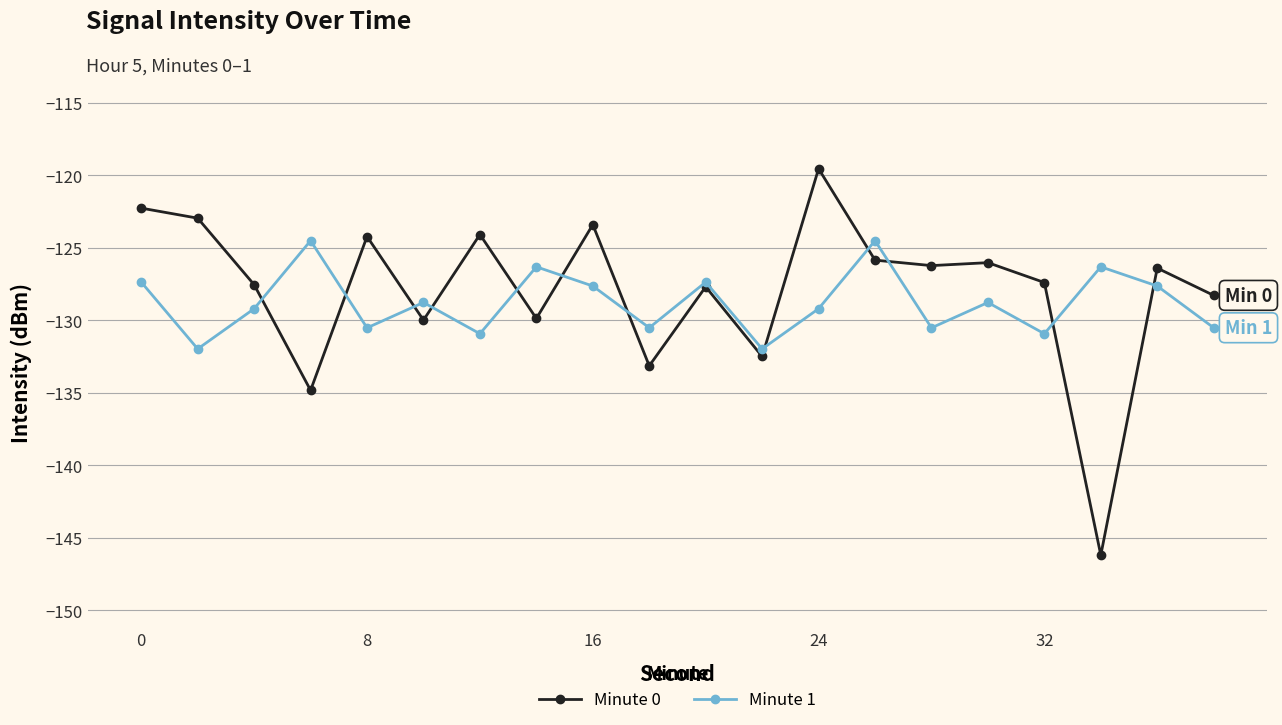

Count the number of categories in the chart.

20